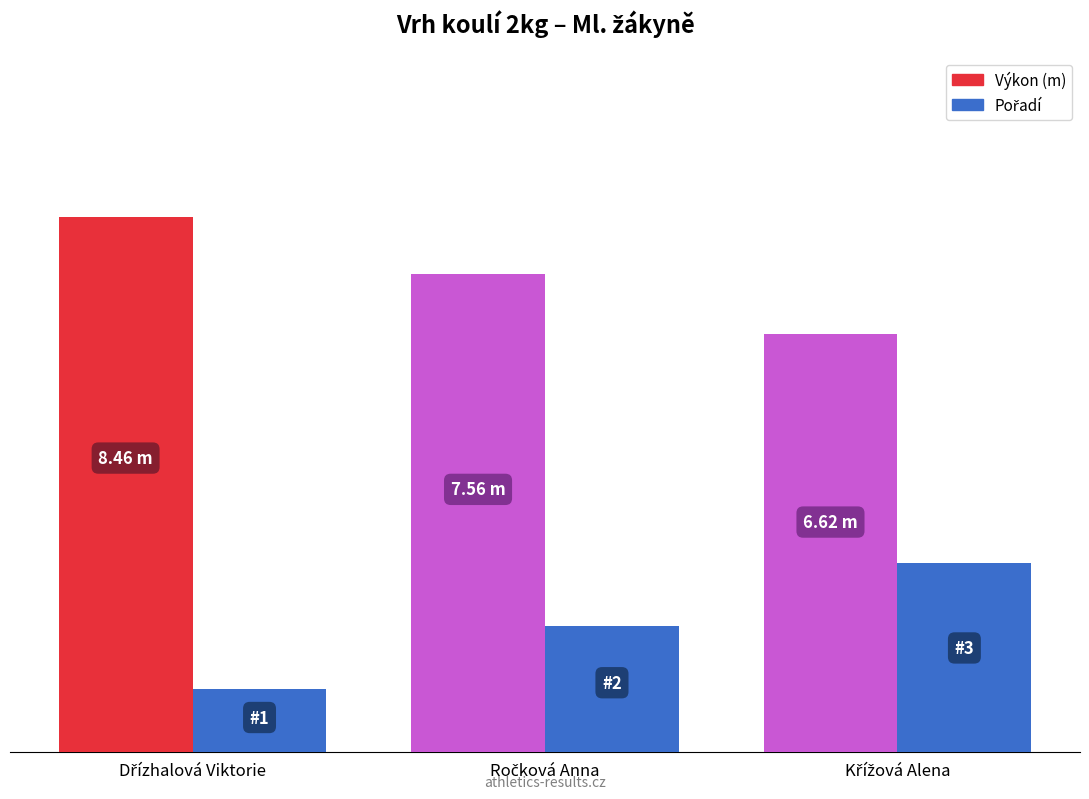

Which category has the lowest value in the Pořadí series?

Dřízhalová Viktorie